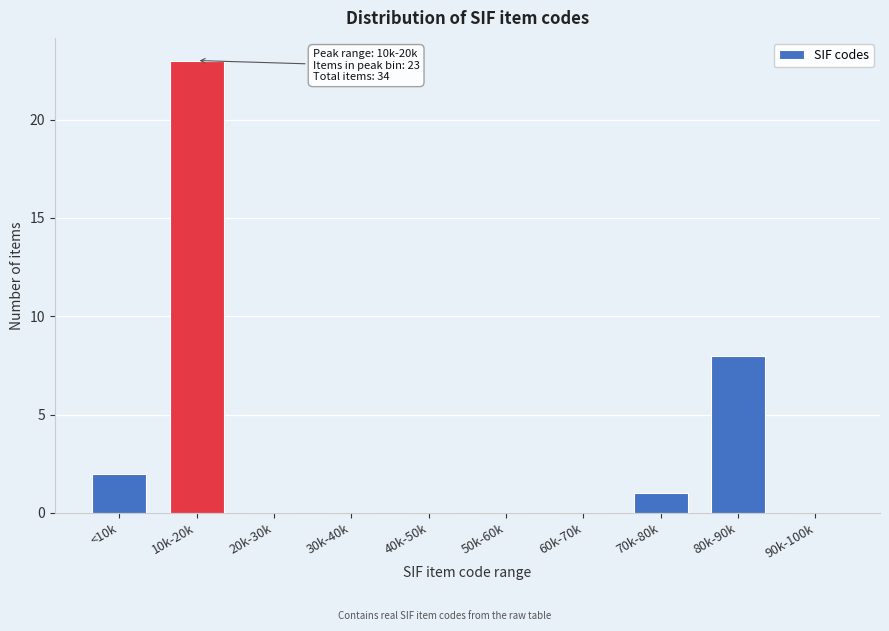

Reading right to left, transcribe all the data shown in this chart.

90k-100k=0	80k-90k=8	70k-80k=1	60k-70k=0	50k-60k=0	40k-50k=0	30k-40k=0	20k-30k=0	10k-20k=23	<10k=2